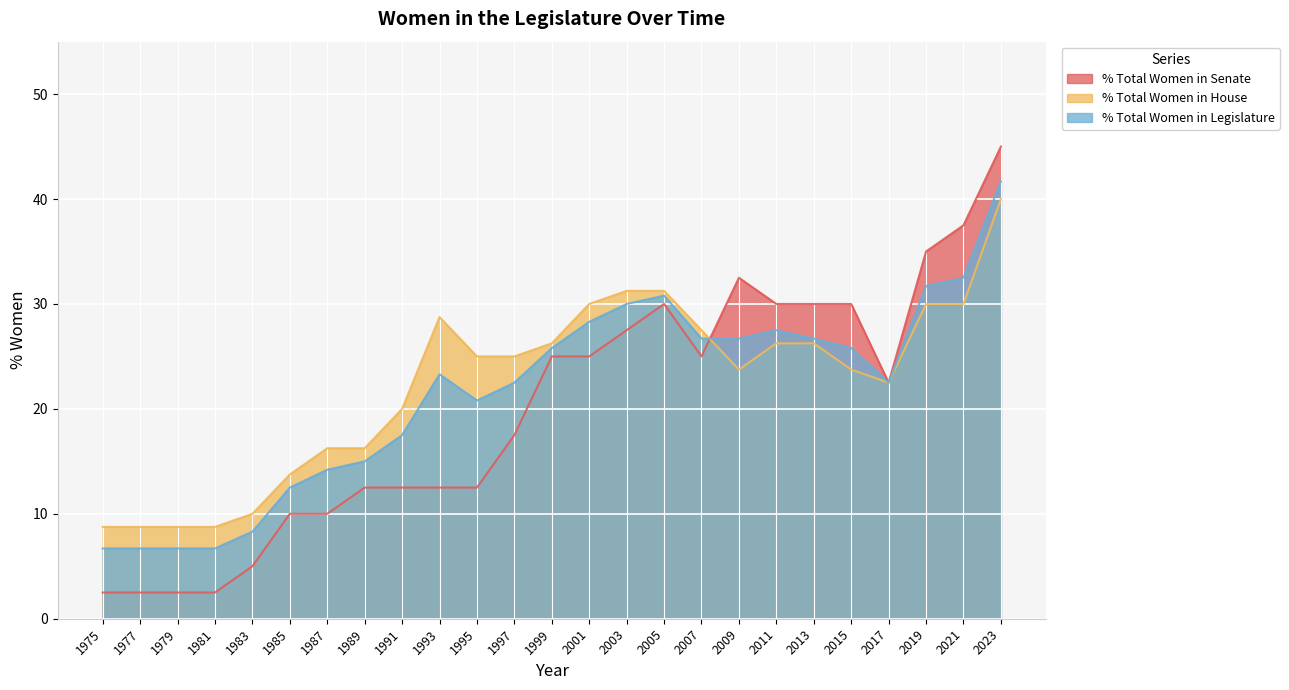

How many interior local peaks does the % Total Women in Legislature series have?

3